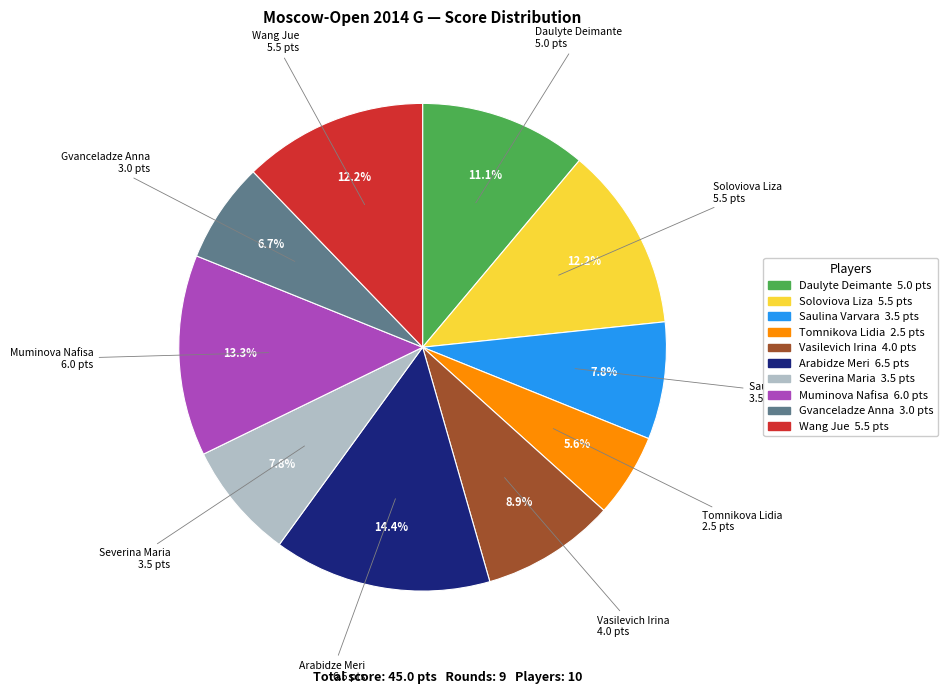

To the nearest percent, what portion does Muminova Nafisa represent?

13%